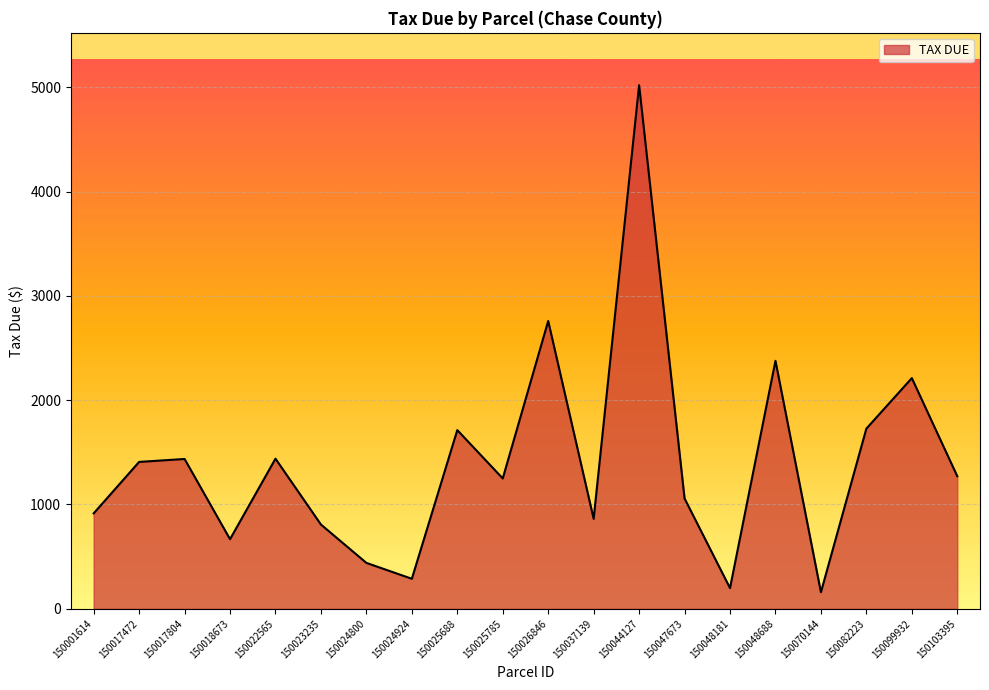

Which has a higher value, 150047673 or 150037139?

150047673